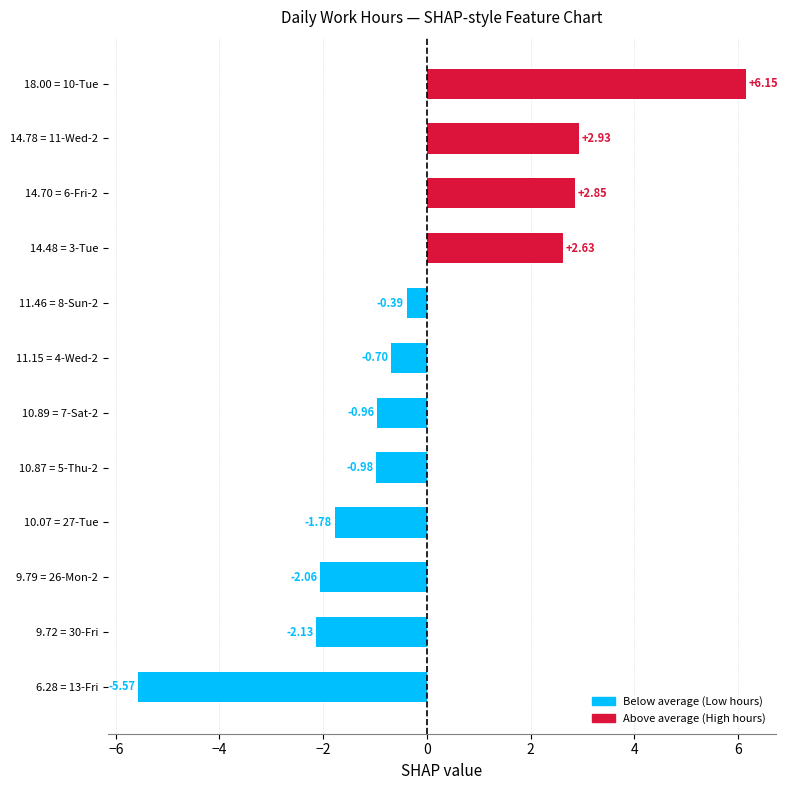

List the labels in order of value, largest first.

18.00 = 10-Tue, 14.78 = 11-Wed-2, 14.70 = 6-Fri-2, 14.48 = 3-Tue, 11.46 = 8-Sun-2, 11.15 = 4-Wed-2, 10.89 = 7-Sat-2, 10.87 = 5-Thu-2, 10.07 = 27-Tue, 9.79 = 26-Mon-2, 9.72 = 30-Fri, 6.28 = 13-Fri